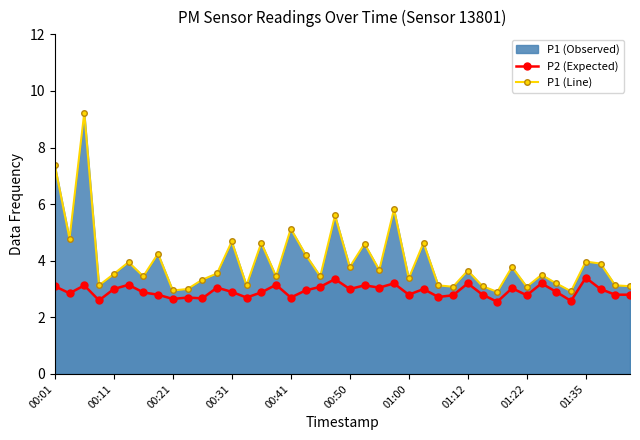

Does the chart have visible grid lines?

No